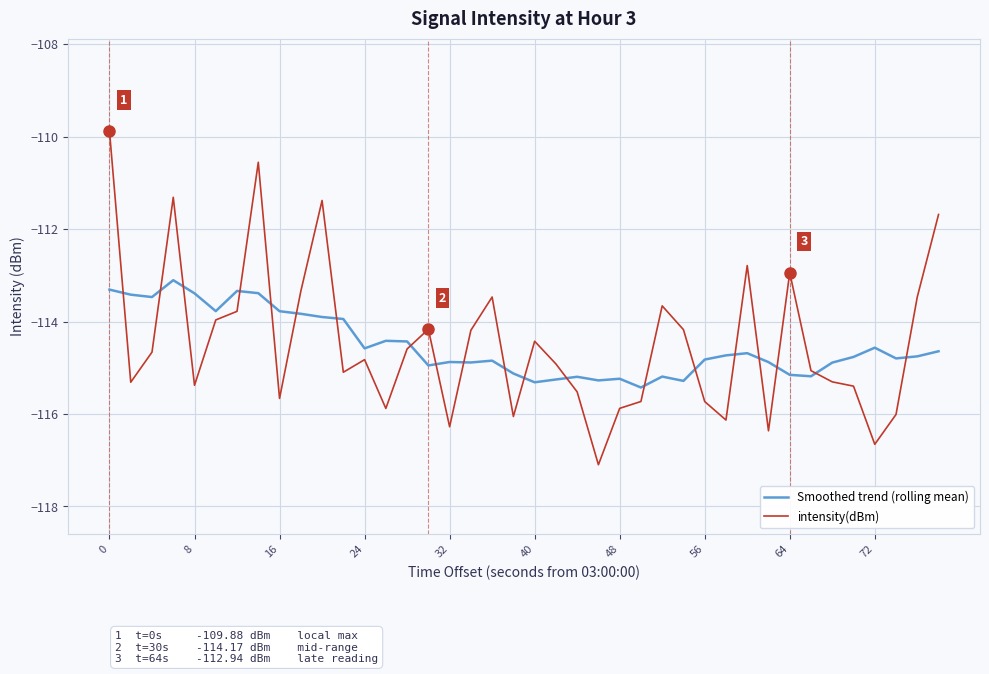

After their last crossing, which series has the higher values: intensity(dBm) or Smoothed trend (rolling mean)?

intensity(dBm)